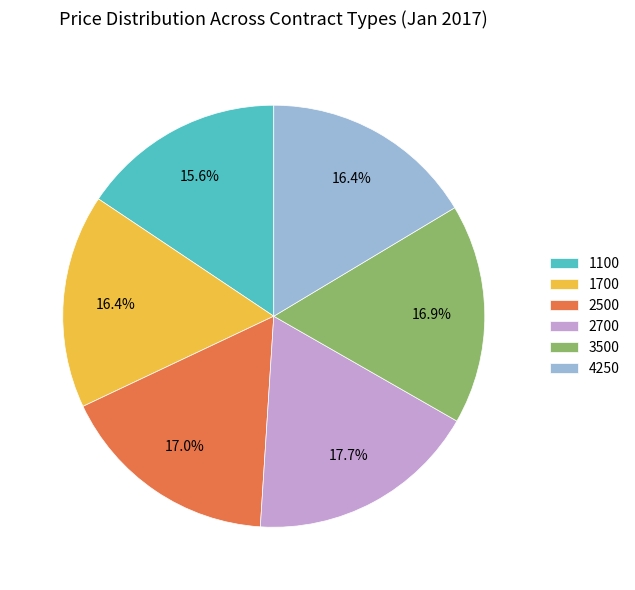

The 2700 slice represents 18% of the pie. True or false?

True